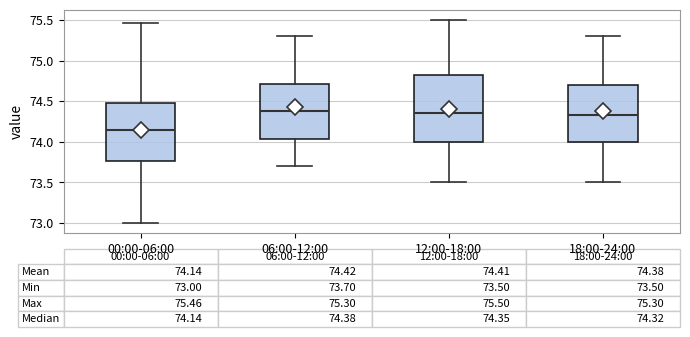

Which box has the lowest median line?

00:00-06:00